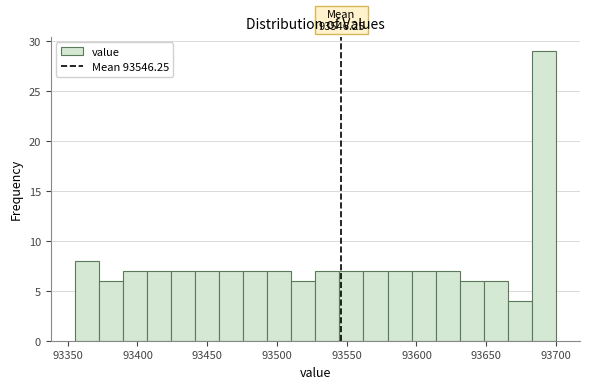

Read against the x-axis, roughly where is the centre of the tallest bar?

93690